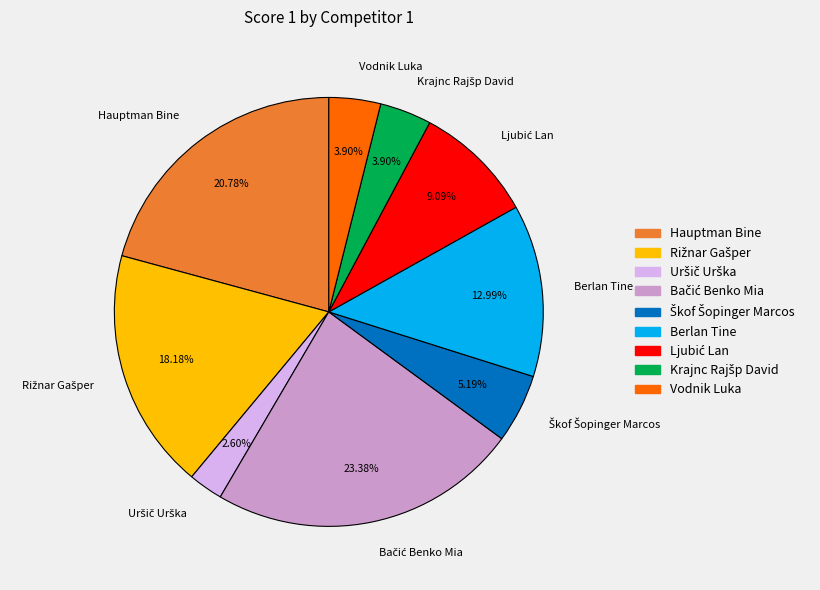

Which has a higher value, Hauptman Bine or Berlan Tine?

Hauptman Bine